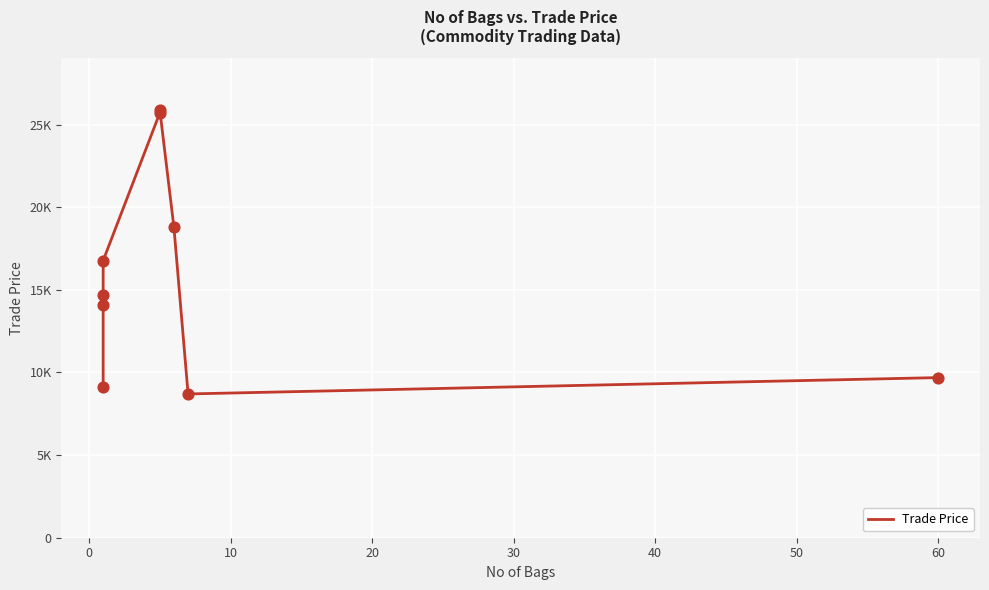

What is the ratio of the value at 10 to the value at 30?

0.6